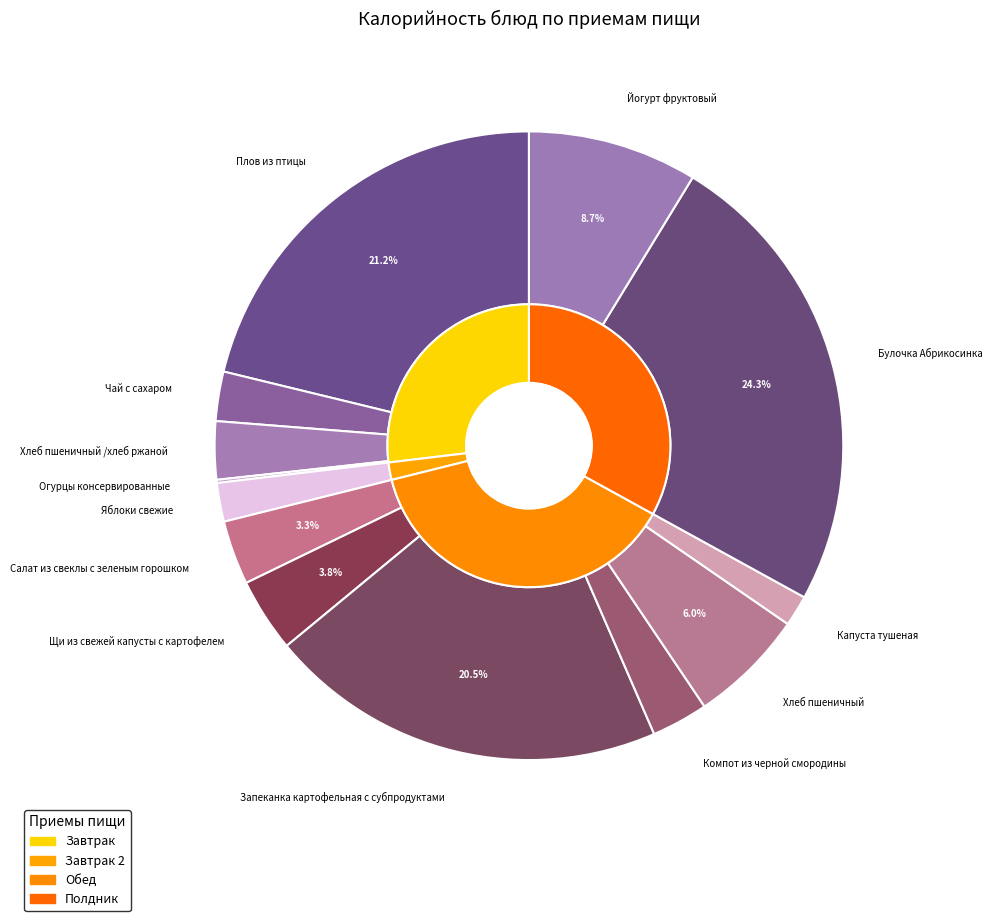

To the nearest percent, what is the average slice percentage?

8%